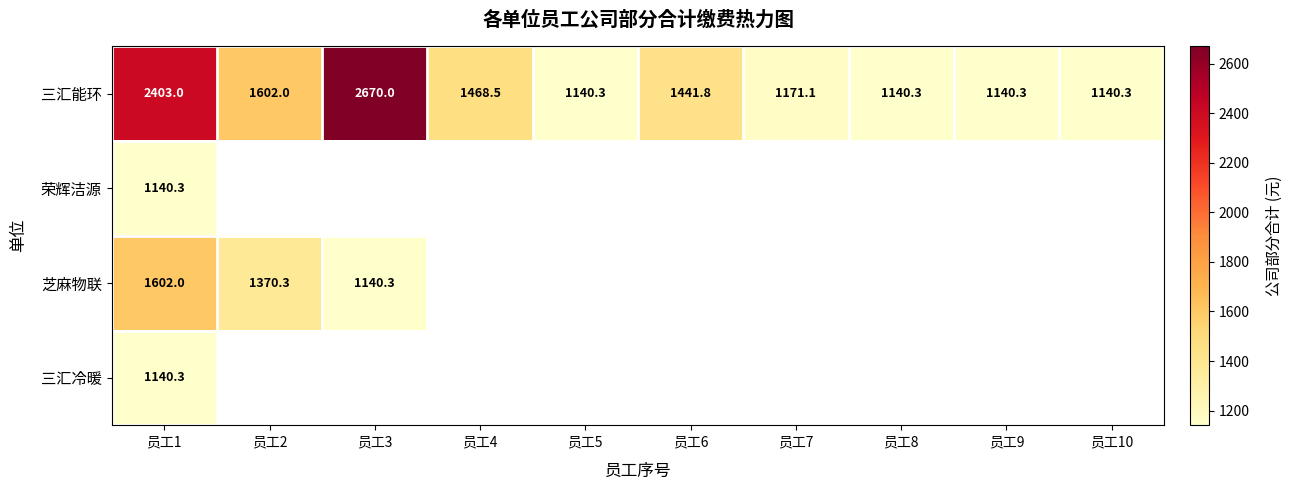

Which label corresponds to the smallest value in the chart?

员工5